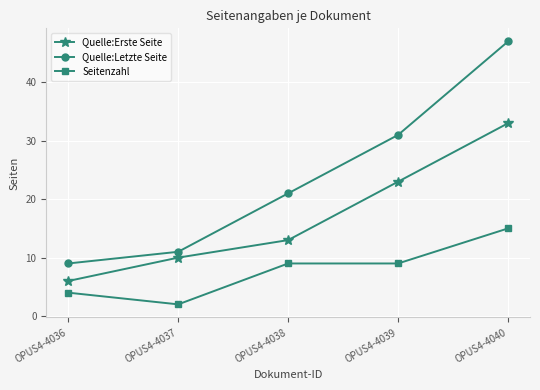

What is the sum of all Quelle:Erste Seite values?

85